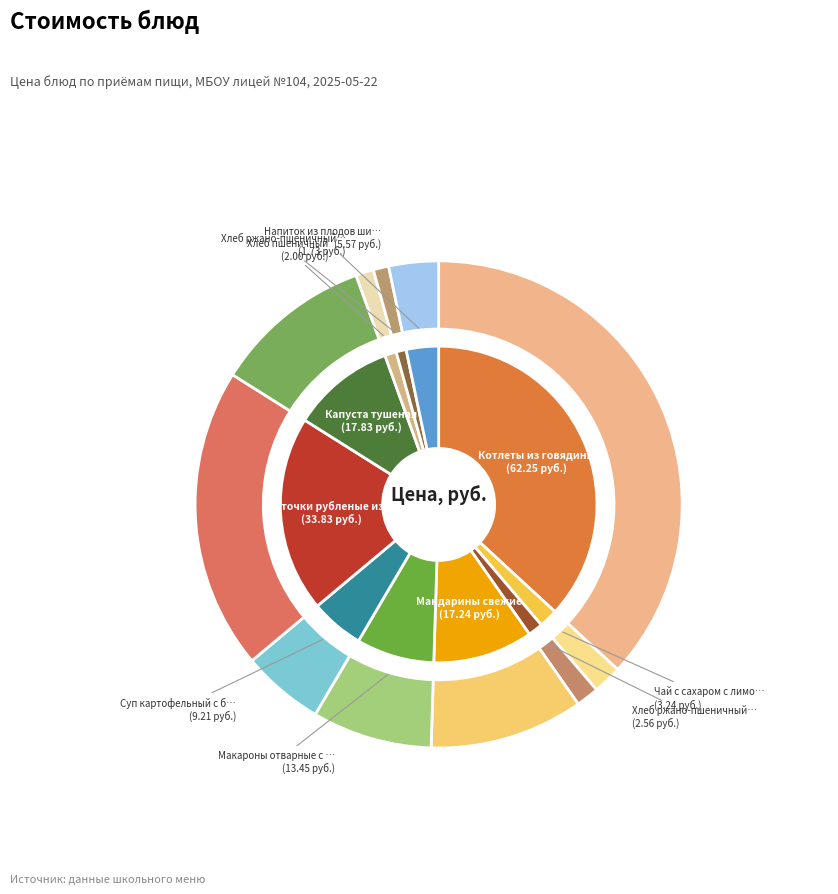

Is it true that Мандарины свежие is 22% of the pie?

False